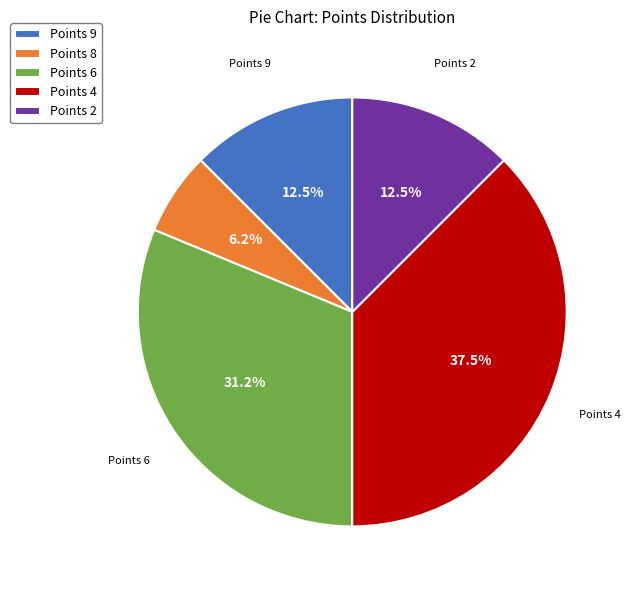

Which has a higher value, Points 4 or Points 6?

Points 4